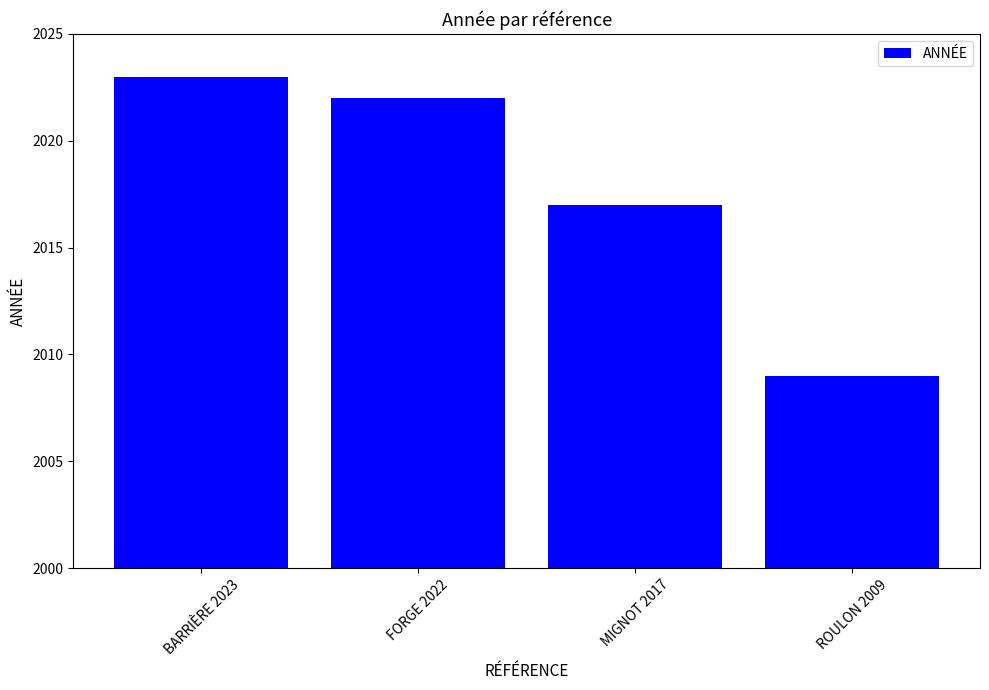

How many bars are there in total?

4